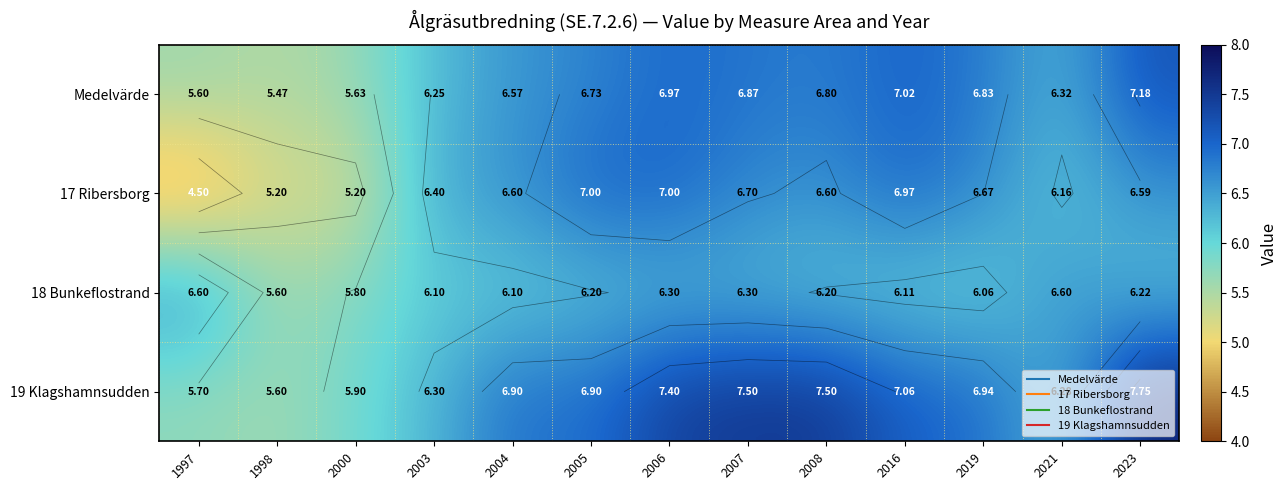

What value does the 17 Ribersborg series have at 1998?

5.2